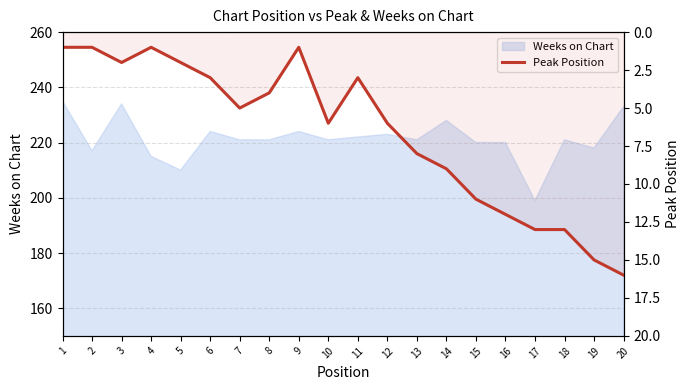

The chart shows a value of 5 at 7. True or false?

True